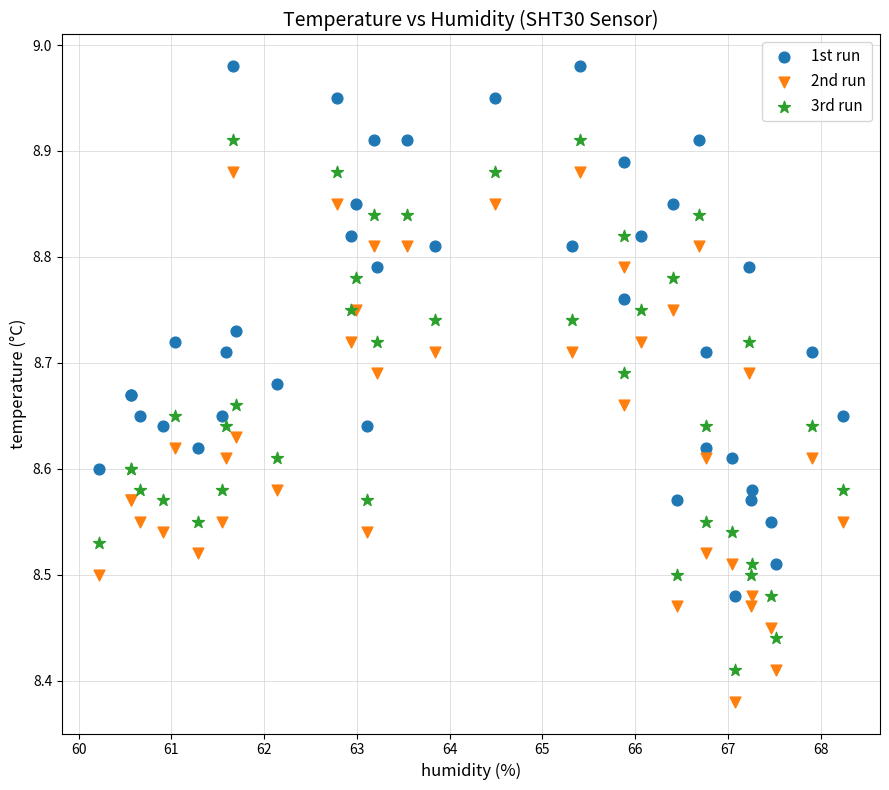

Which series contains the lowest Y value?

2nd run